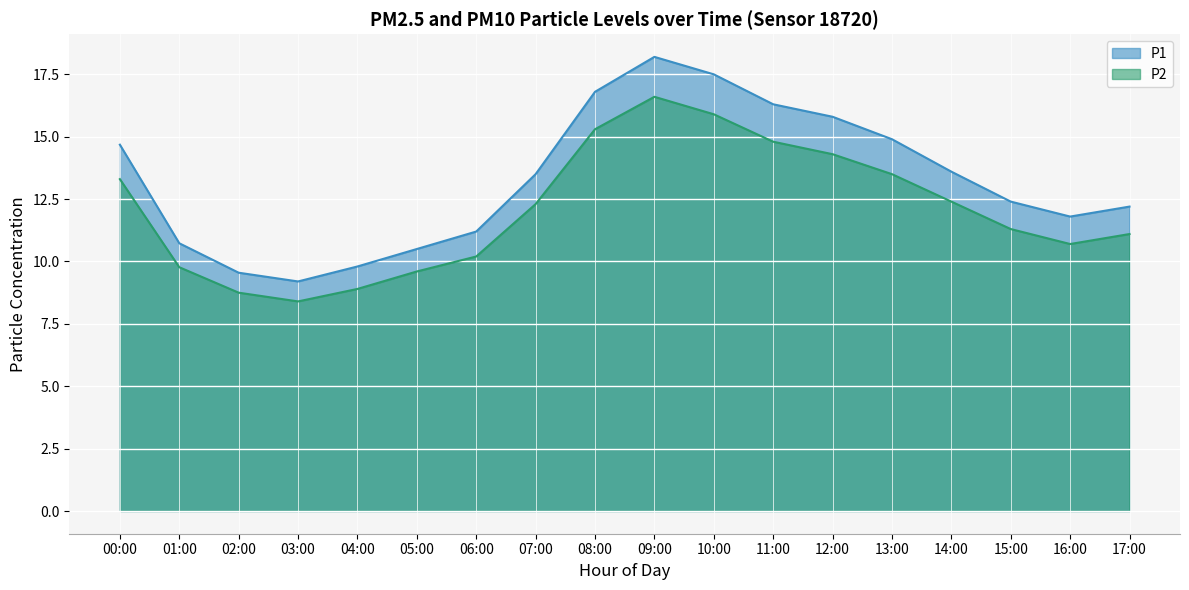

Which series has the largest range (max minus min)?

P1